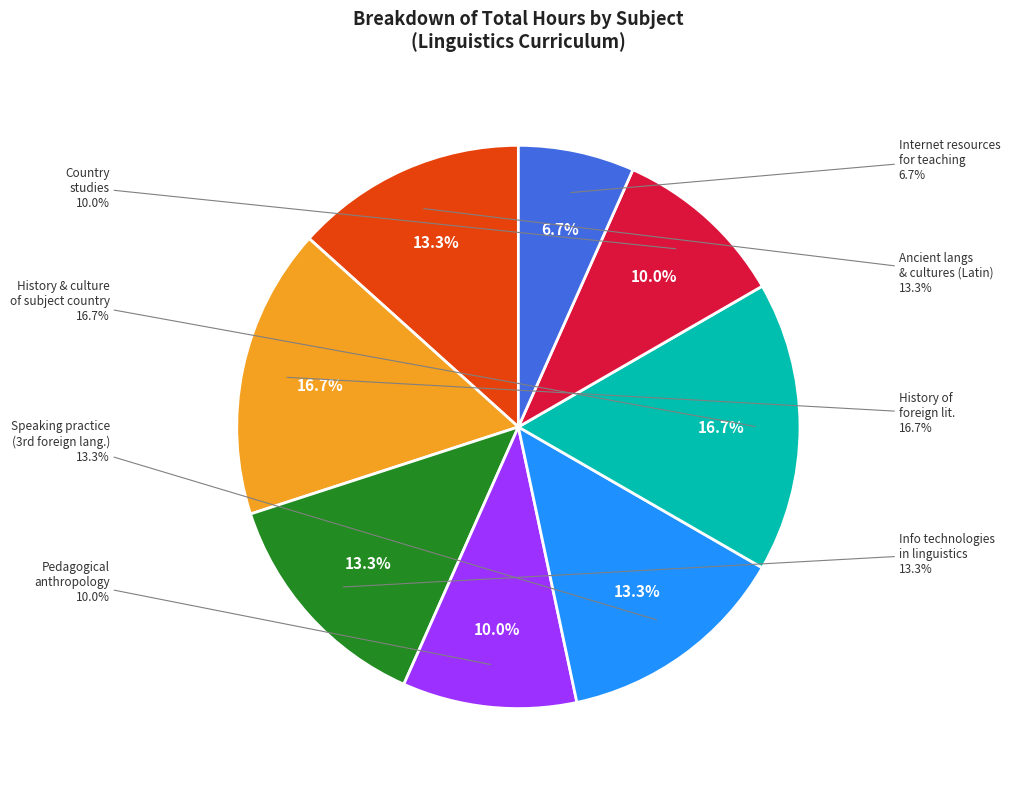

What is the smallest slice in the pie chart?

Internet resources for teaching foreign languages